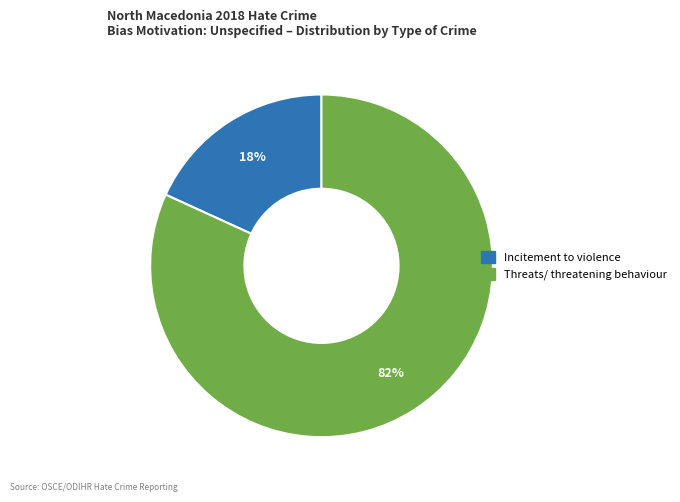

To the nearest percent, what is the difference between the Incitement to violence and Threats/ threatening behaviour slice percentages?

64%